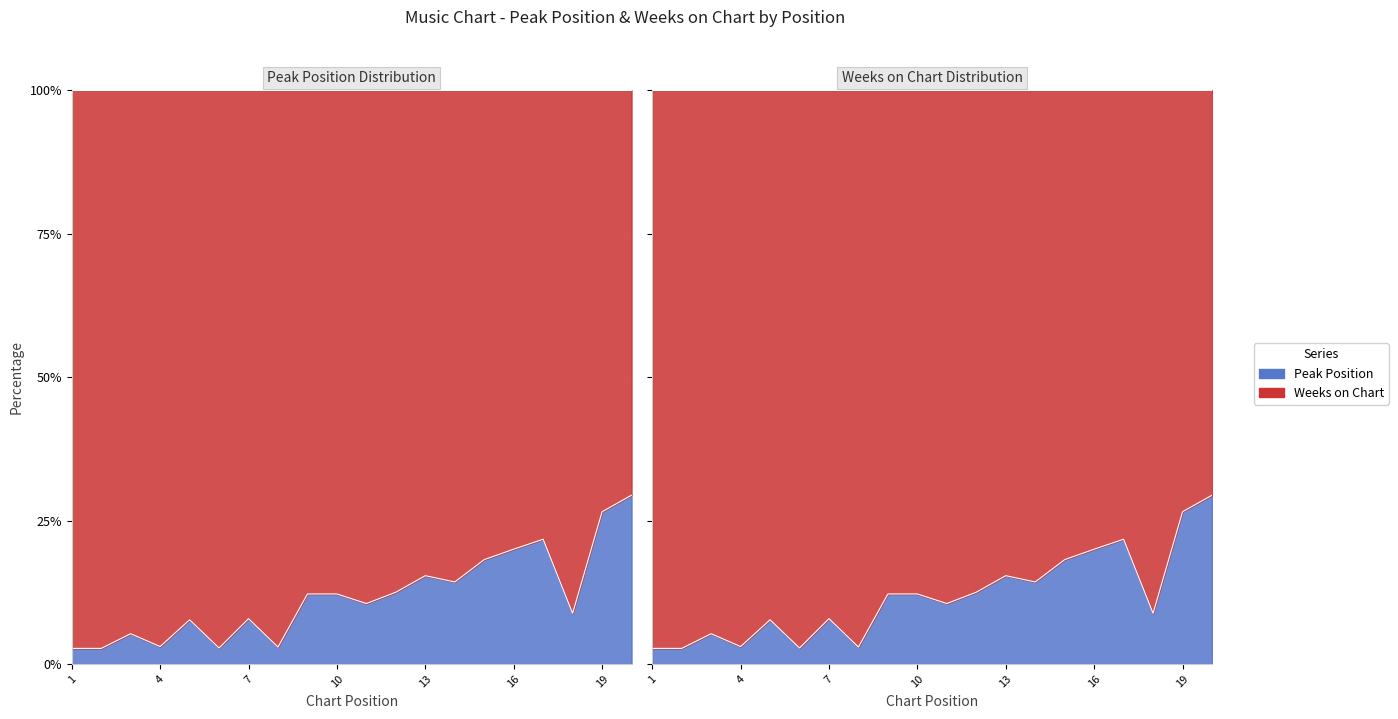

True or false: there are more than 1 points higher than both neighbors.

True